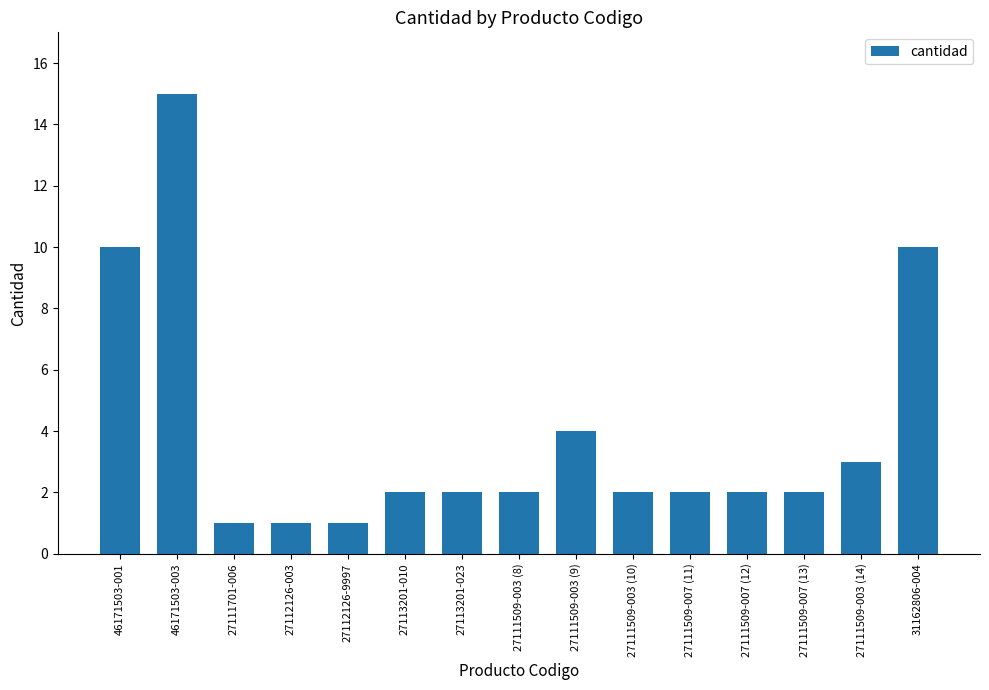

What is the difference between the maximum and minimum values?

14